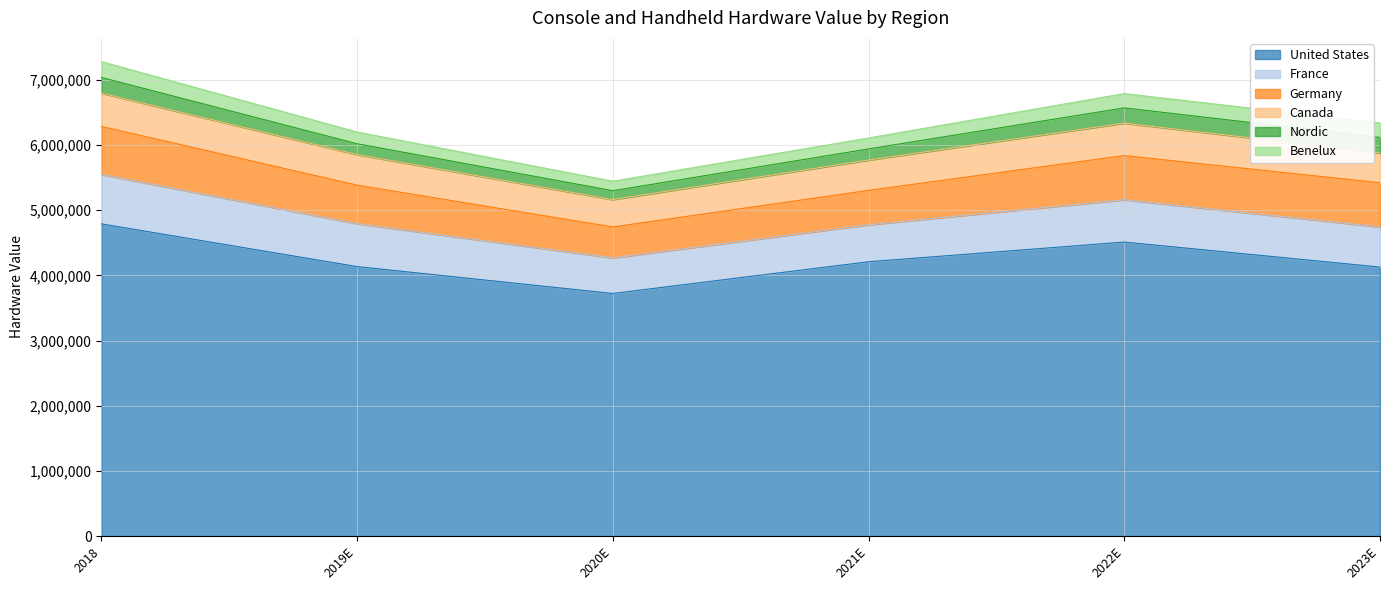

The Canada series shows 209862 at 2022E. True or false?

False